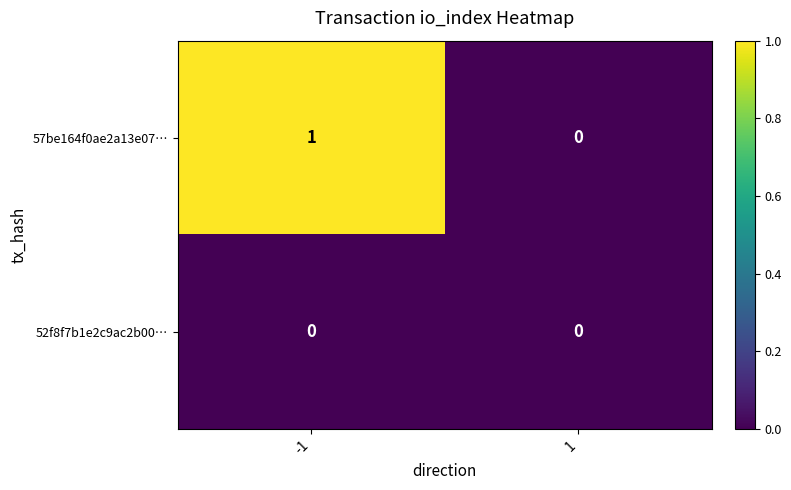

What is the total value across all series at -1?

1